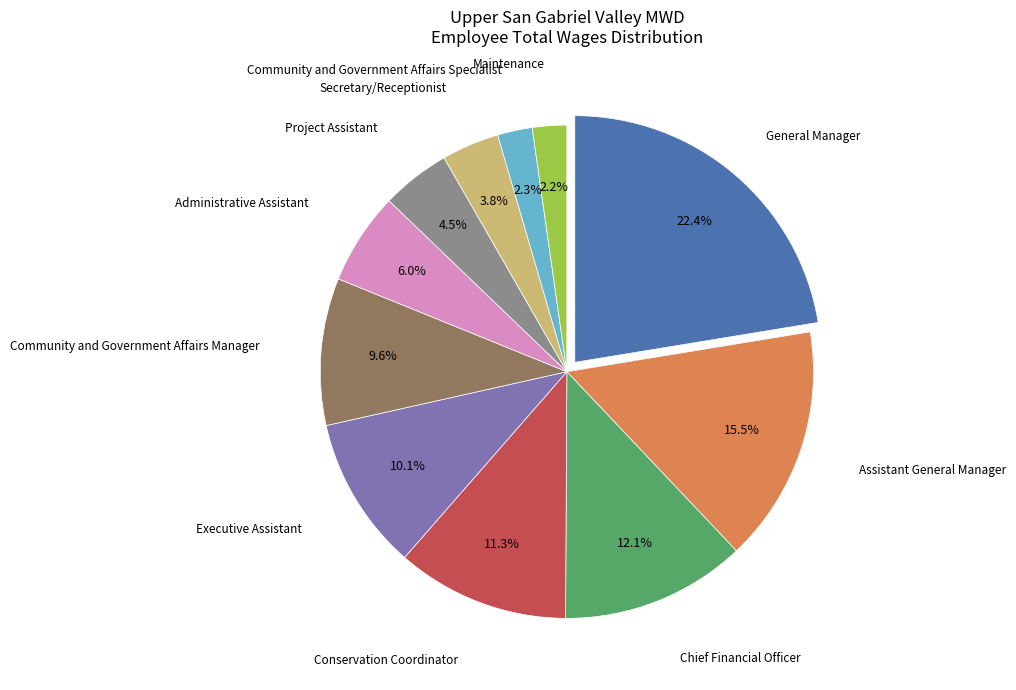

Do Community and Government Affairs Specialist and Chief Financial Officer together represent more than half of the pie?

No